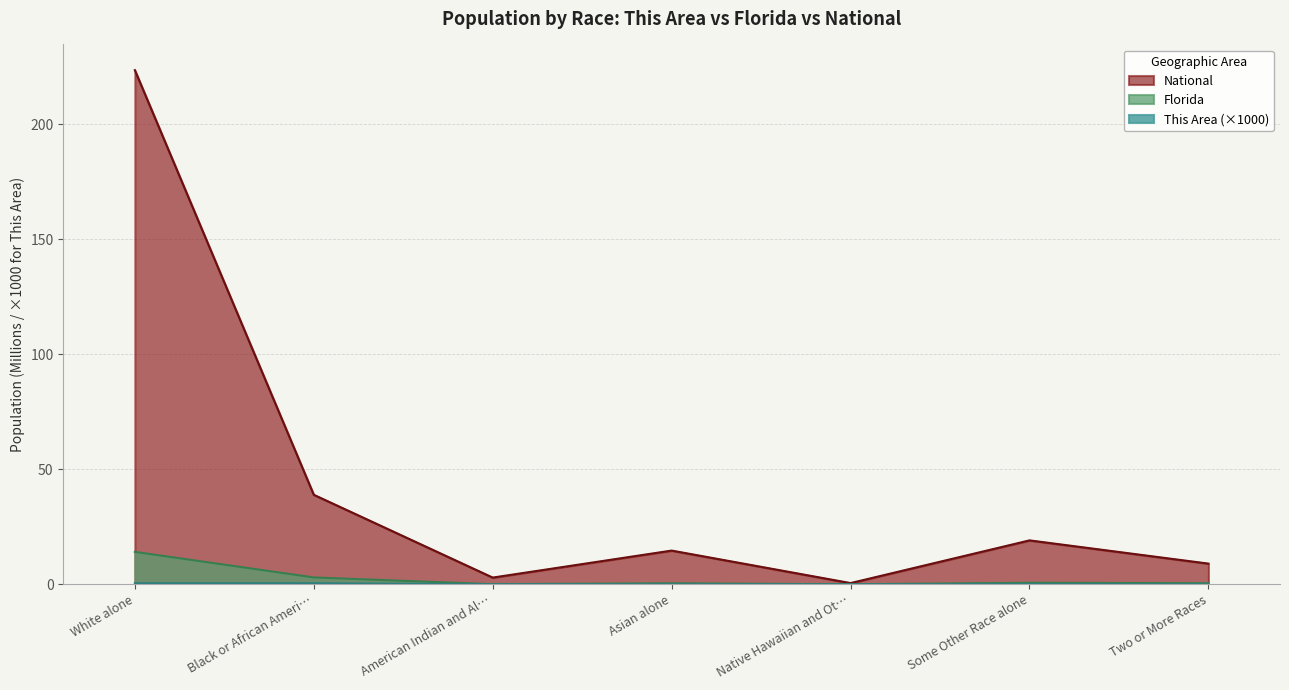

What is the average value of the National series?

44.1